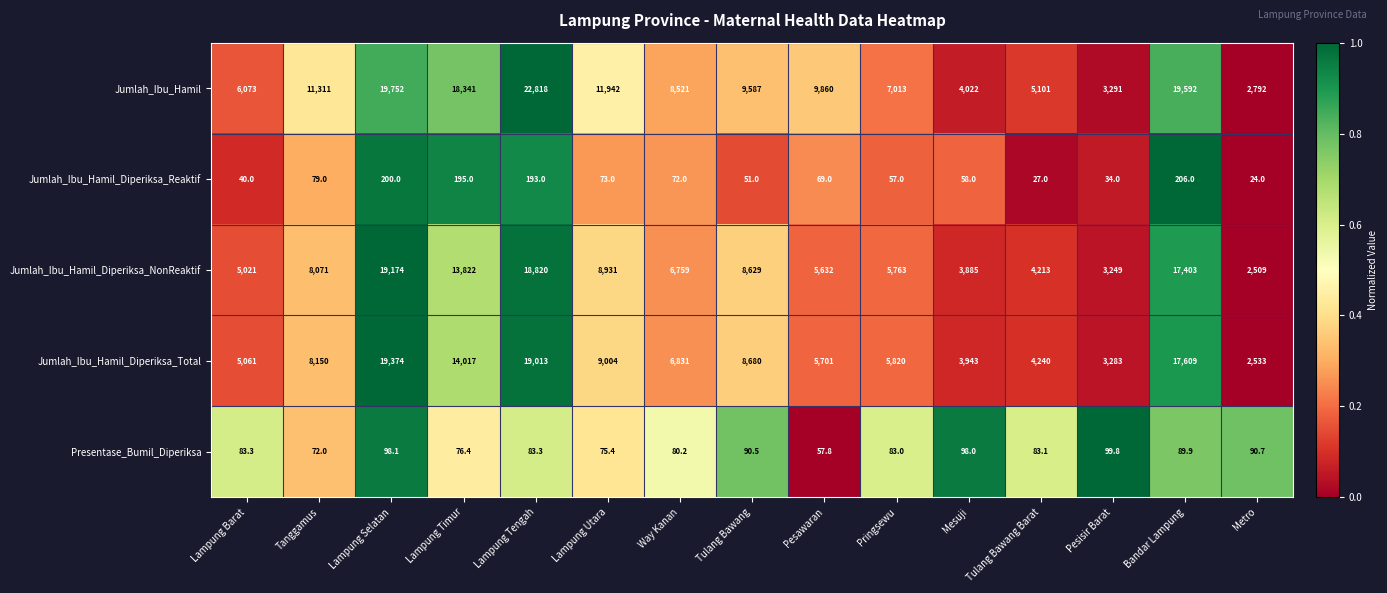

What is the difference between the second highest and second lowest values in the Jumlah_Ibu_Hamil_Diperiksa_Reaktif series?

173.0